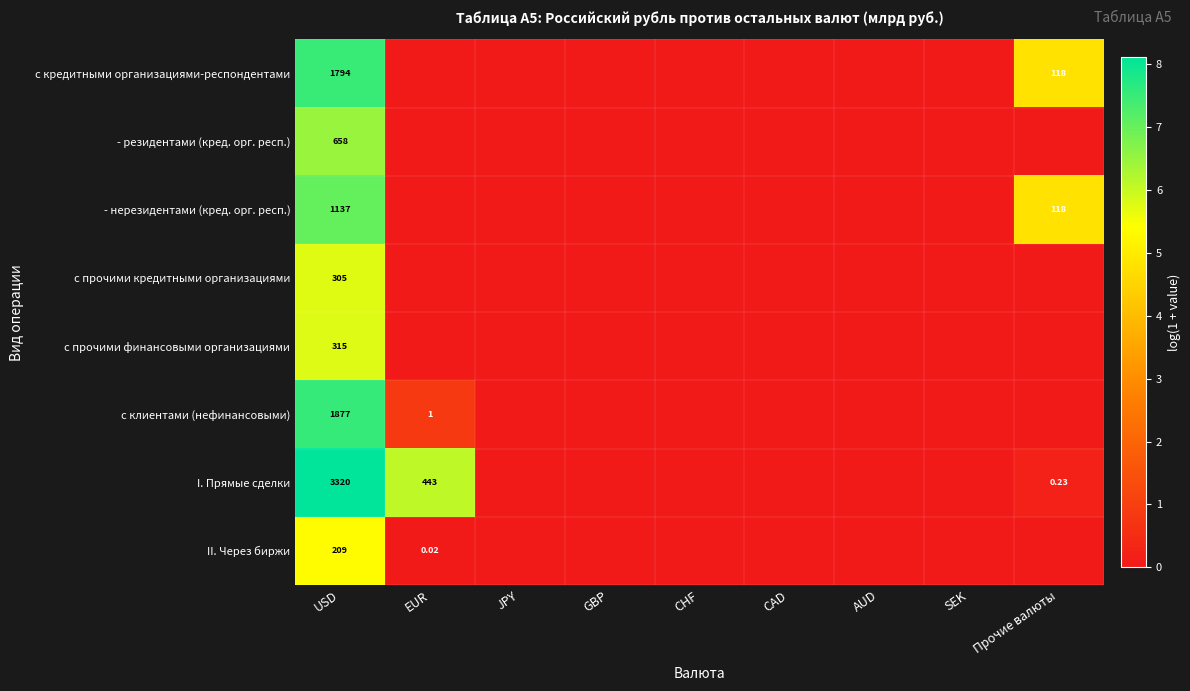

At which label is - резидентами (кред. орг. респ.) closest to 3?

EUR